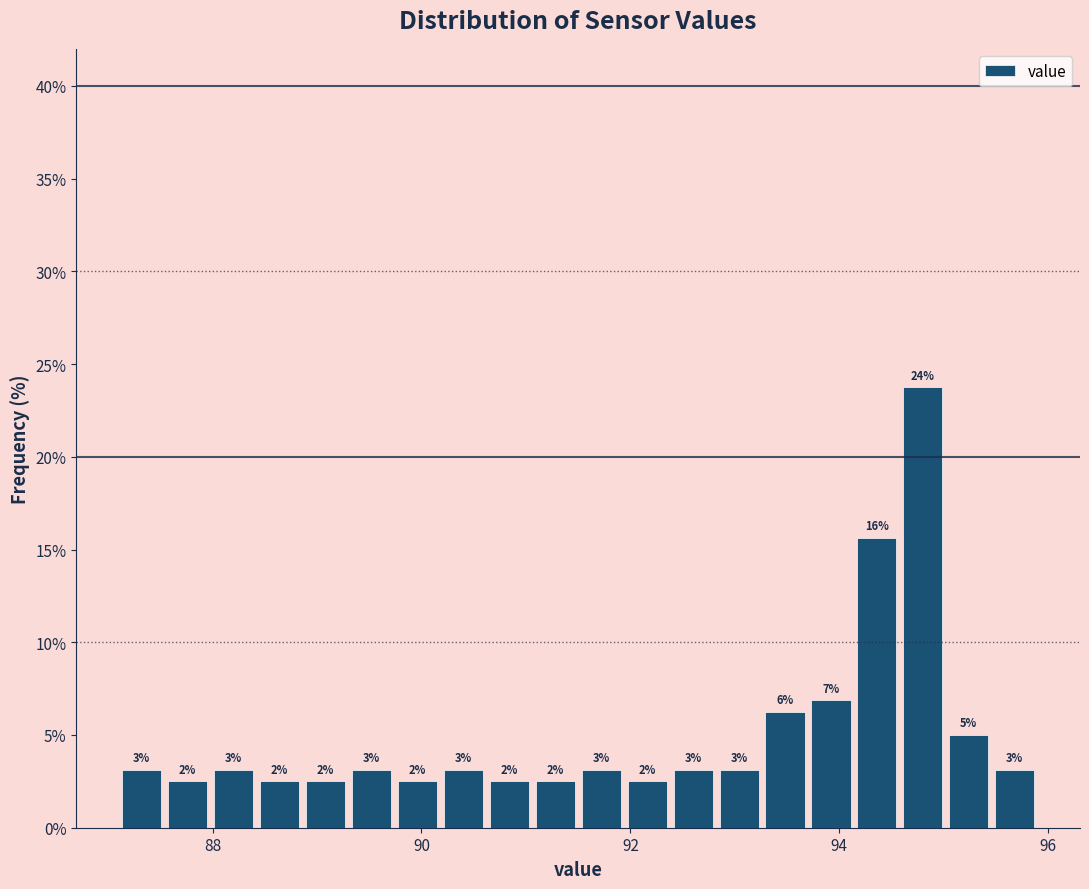

Read against the x-axis, roughly where is the centre of the tallest bar?

94.8